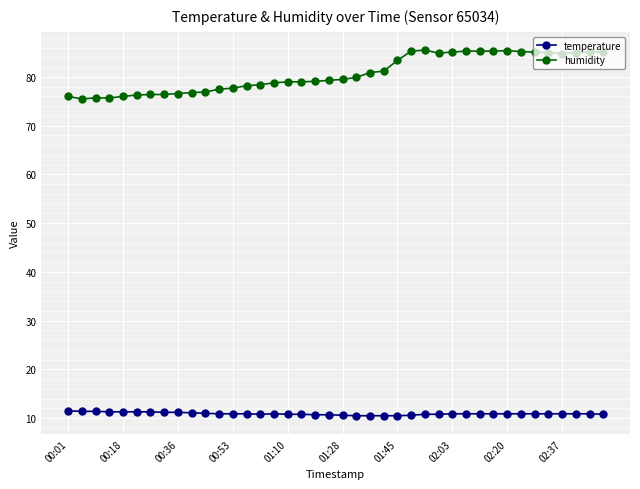

True or false: humidity has more than 0 interior local peaks.

True